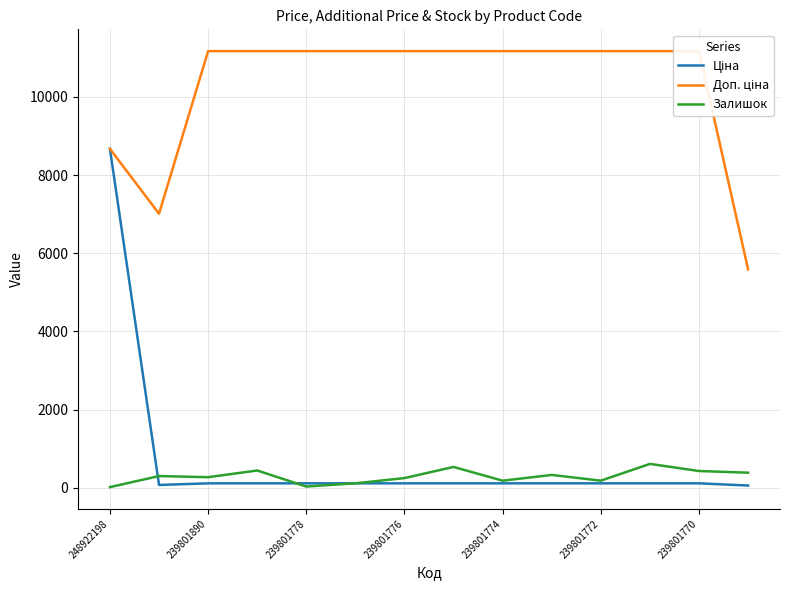

Reading left to right, extract all data points from this chart.

Ціна: 8669.7	70.1	111.7	111.7	111.7	111.7	111.7	111.7	111.7	111.7	111.7	111.7	111.7	55.9
Доп. ціна: 8669.7	7010.0	11169.0	11169.0	11169.0	11169.0	11169.0	11169.0	11169.0	11169.0	11169.0	11169.0	11169.0	5585.0
Залишок: 15.0	298.0	269.0	440.0	30.0	112.0	246.0	531.0	179.0	327.0	180.0	609.0	427.0	384.0